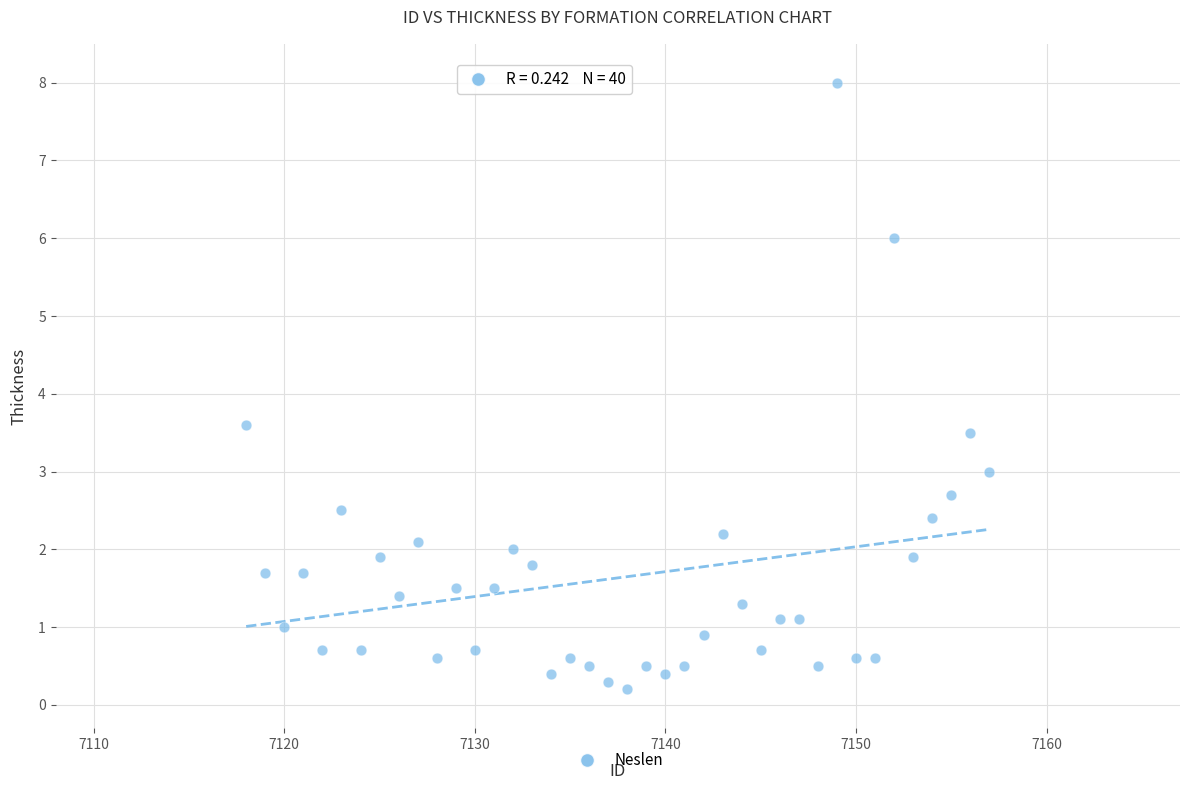

What is the range of X values (max minus min)?

39.0